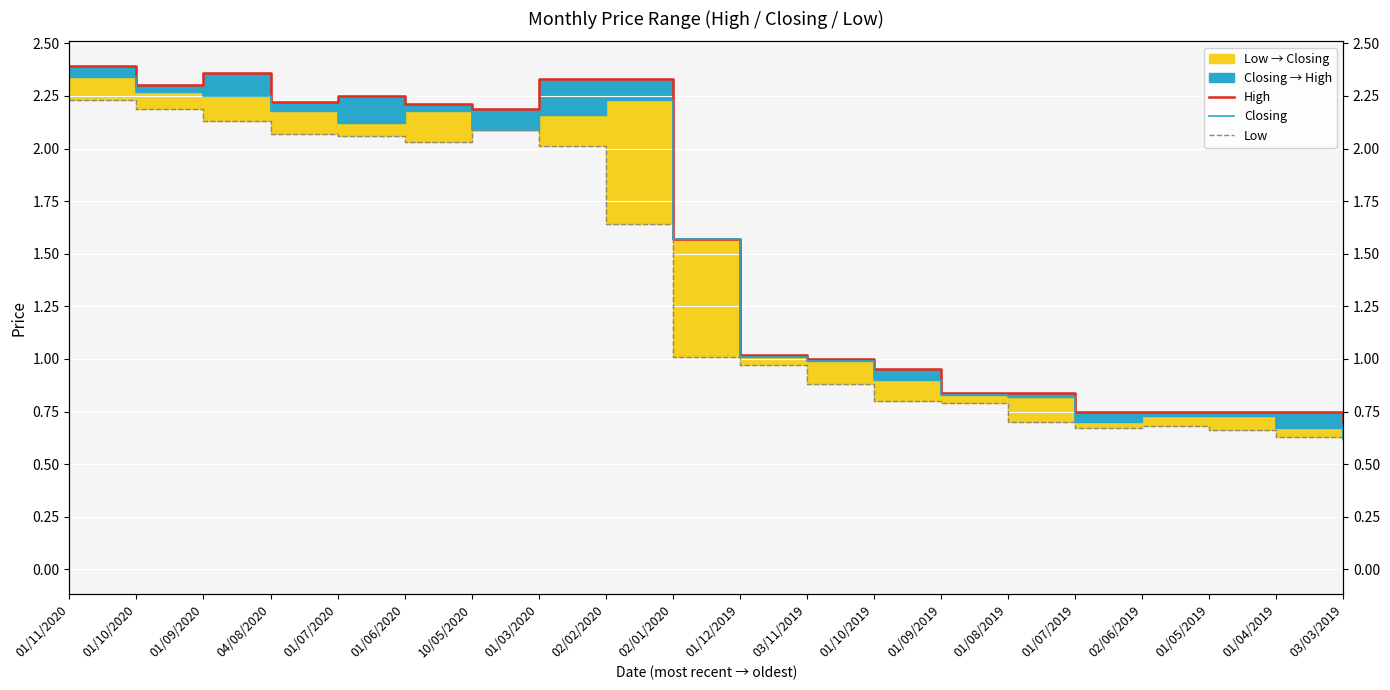

What is the smallest value displayed?

0.6